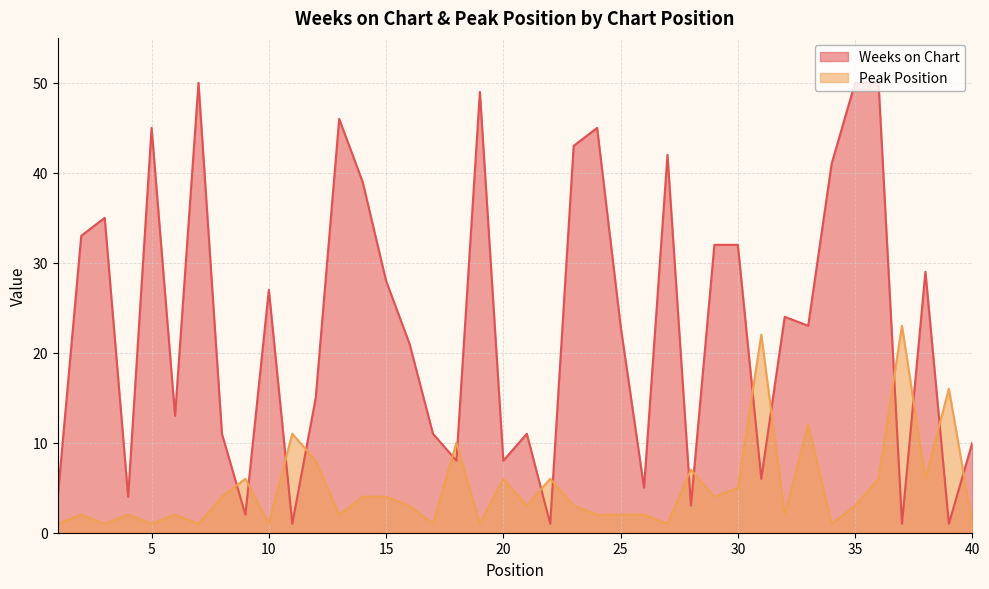

Which category has the lowest value in the Weeks on Chart series?

11